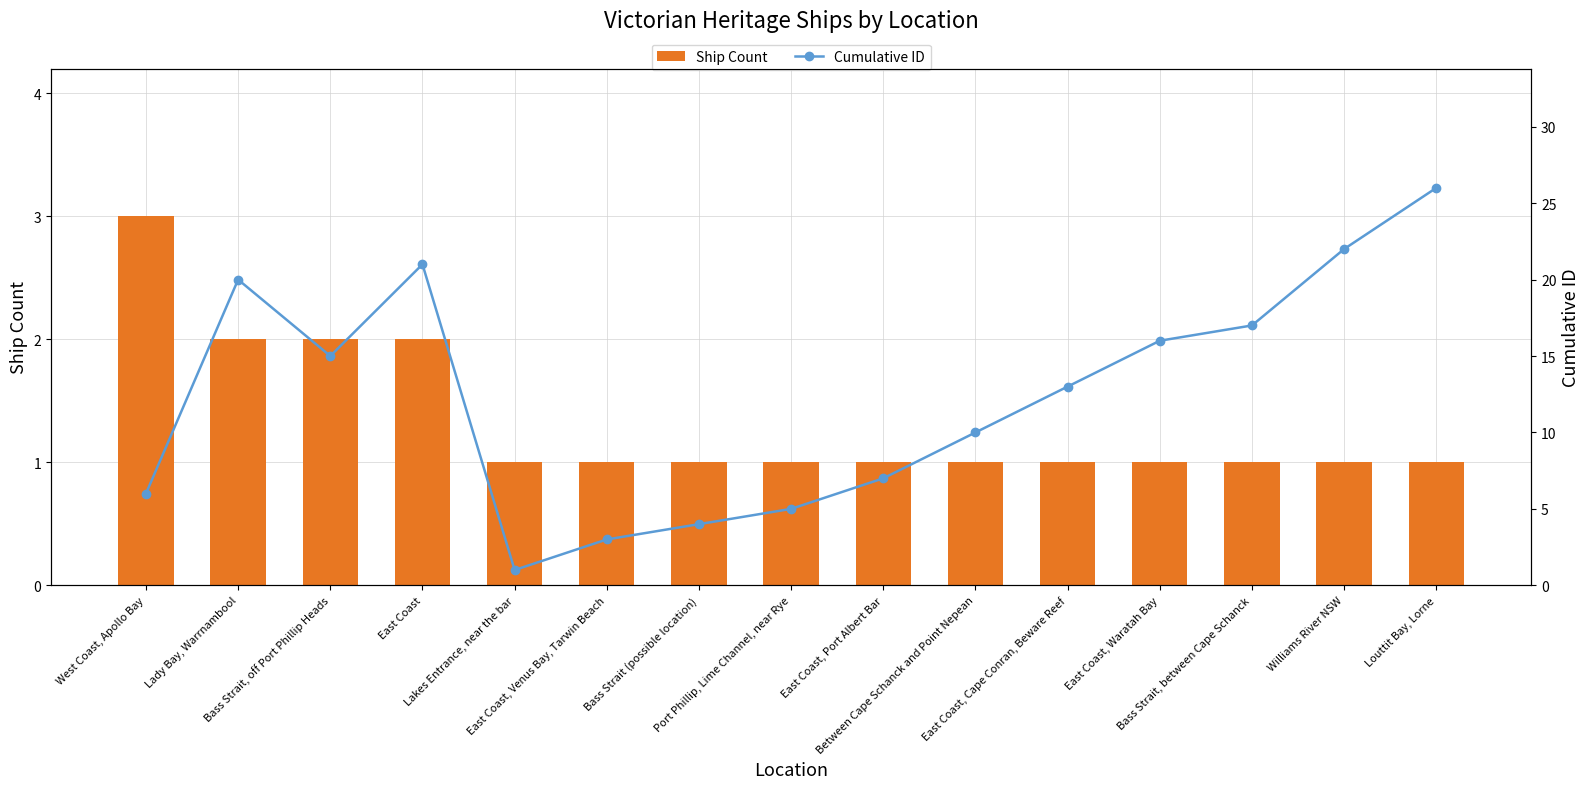

What is the difference between the second highest and minimum values in the Cumulative ID series?

21